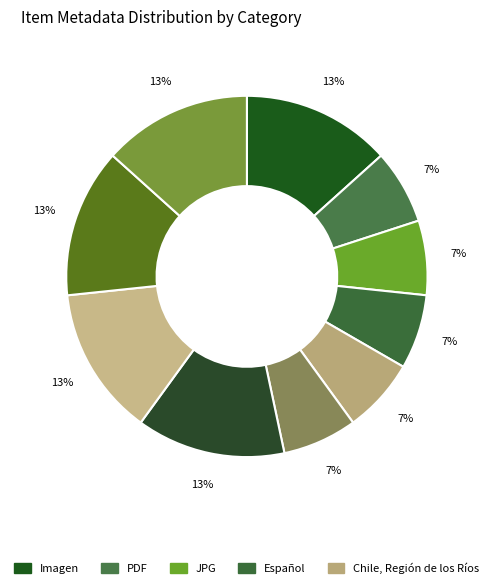

Count the number of slices in the pie.

10